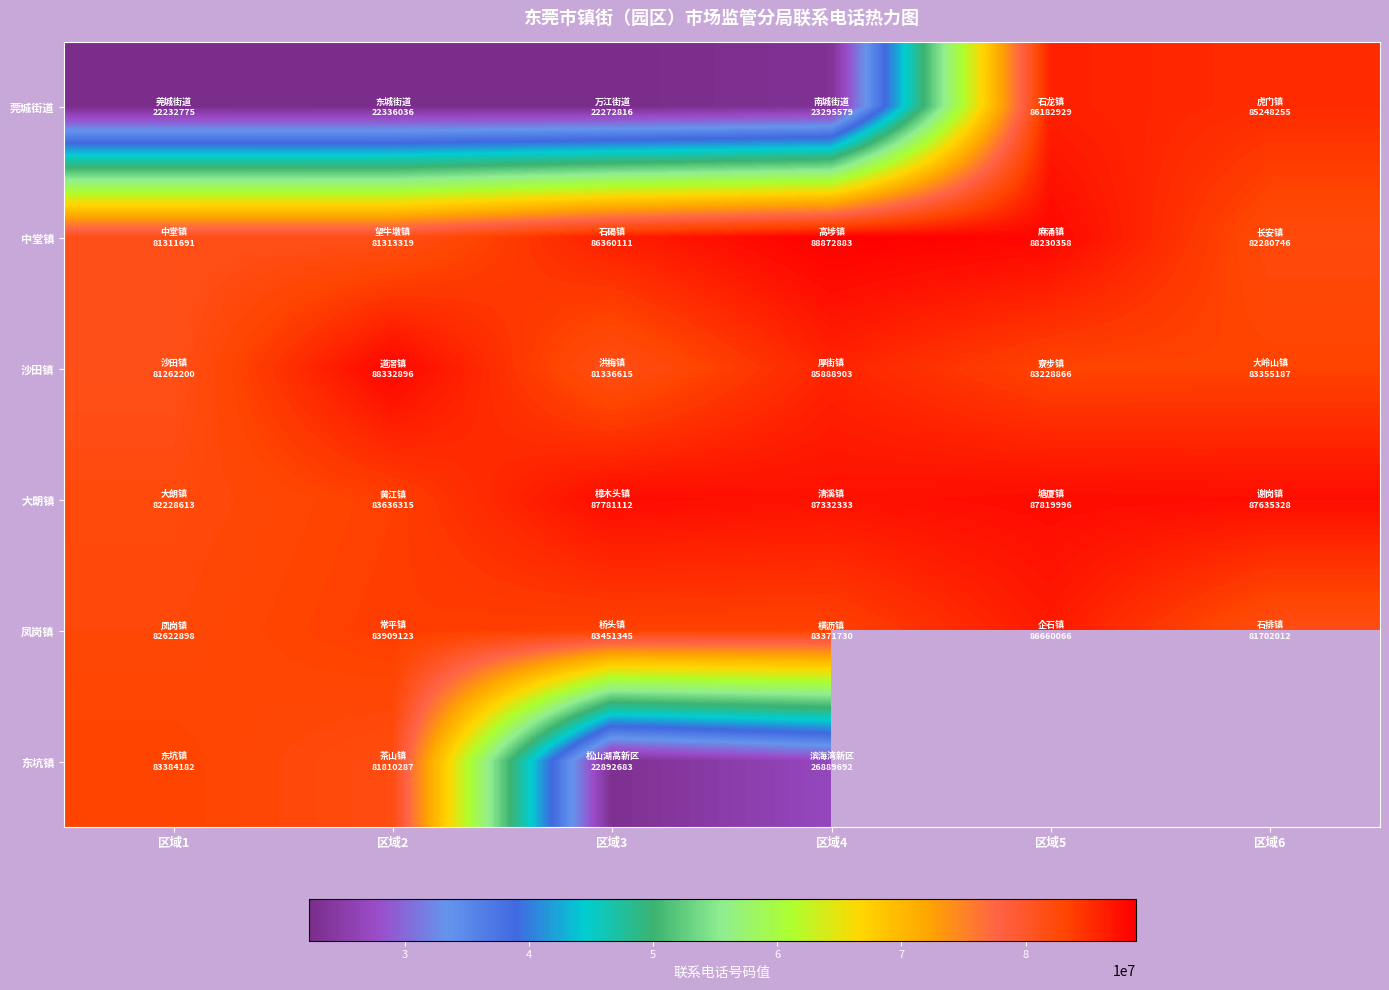

What value does the 中堂镇 series have at 区域1?

81311691.0